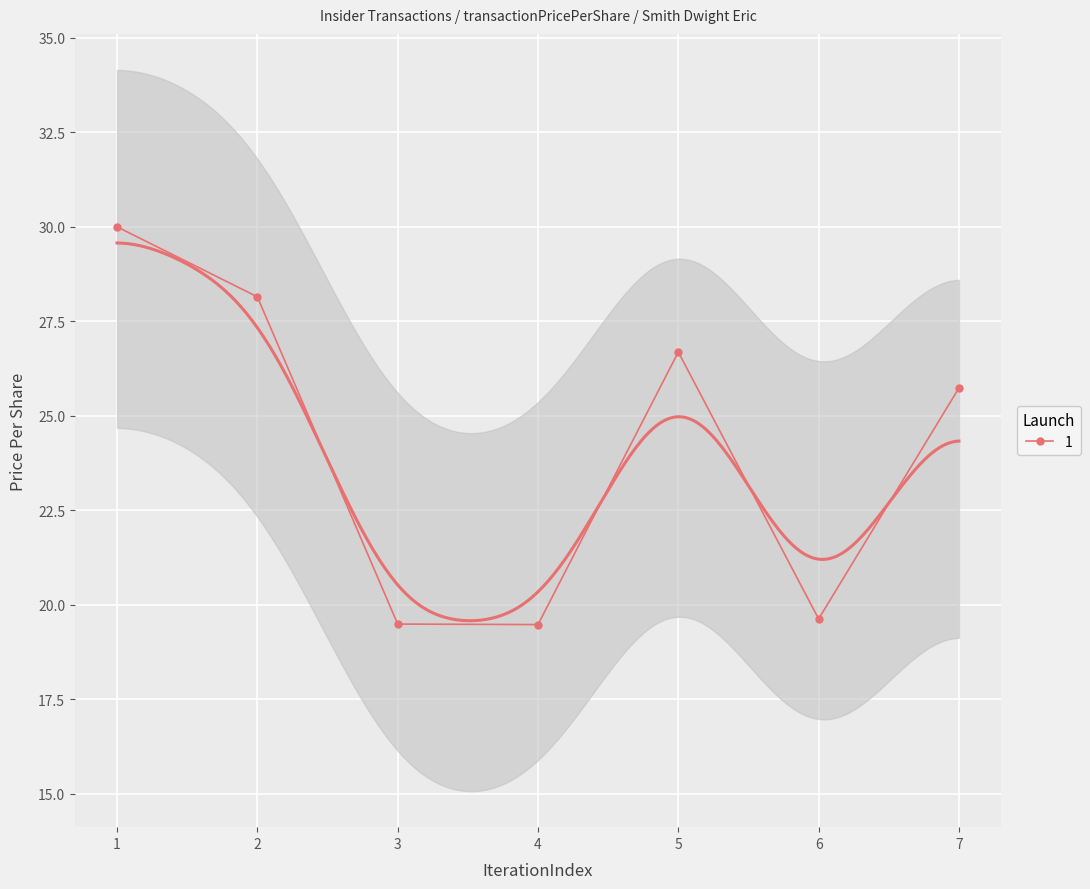

The chart shows a value of 19.6 at 6. True or false?

True